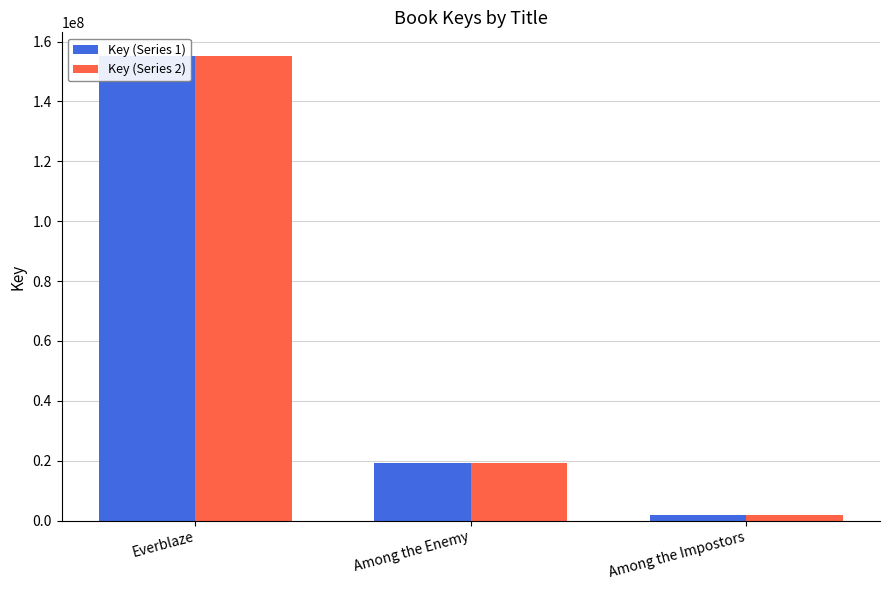

What is the label of the 1st bar from the right?

Among the Impostors